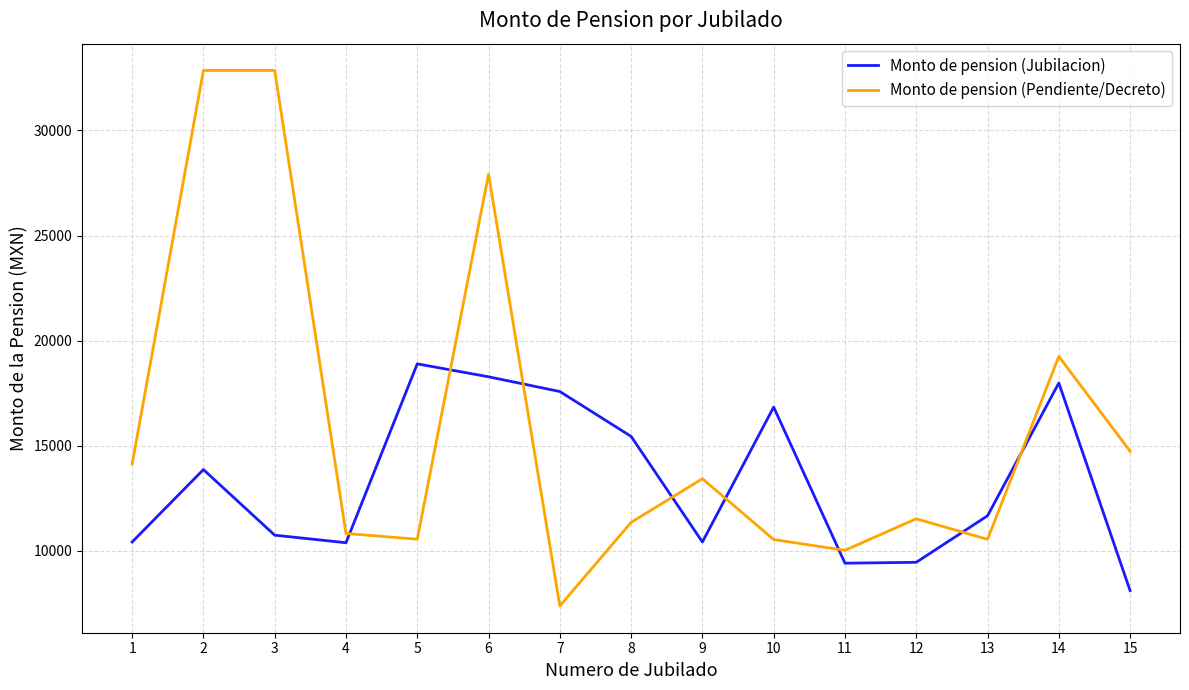

Which category has the lowest value in the Monto de pension (Jubilacion) series?

15